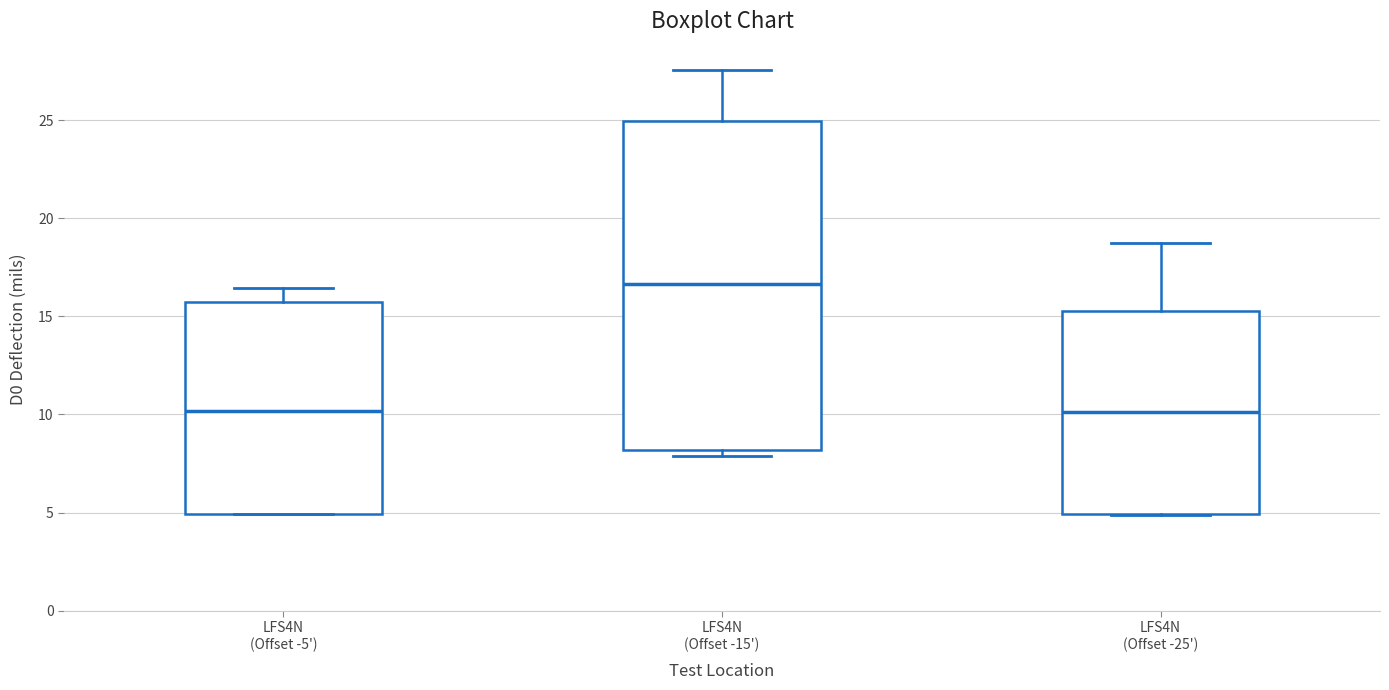

Reading left to right, transcribe this box plot: for each box, give where its median line is, the range the box spans, and where its two whiskers end, as read against the y-axis. The values are not printed on the chart, so give them approximately, as read against the axis.

LFS4N (Offset -5'): median 10.0, box 5.0 to 15.5, whiskers 5.0 to 16.5
LFS4N (Offset -15'): median 16.5, box 8.0 to 25.0, whiskers 8.0 (just below the box's lower edge) to 27.5
LFS4N (Offset -25'): median 10.0, box 5.0 to 15.5, whiskers 5.0 to 18.5